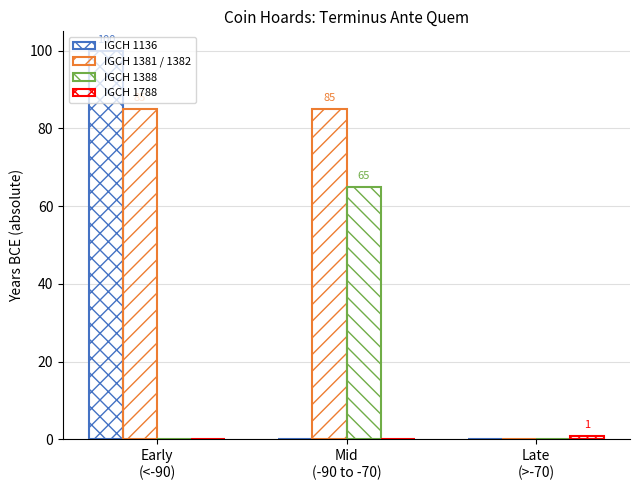

Count the IGCH 1136 values in the range 0 to 100.

3